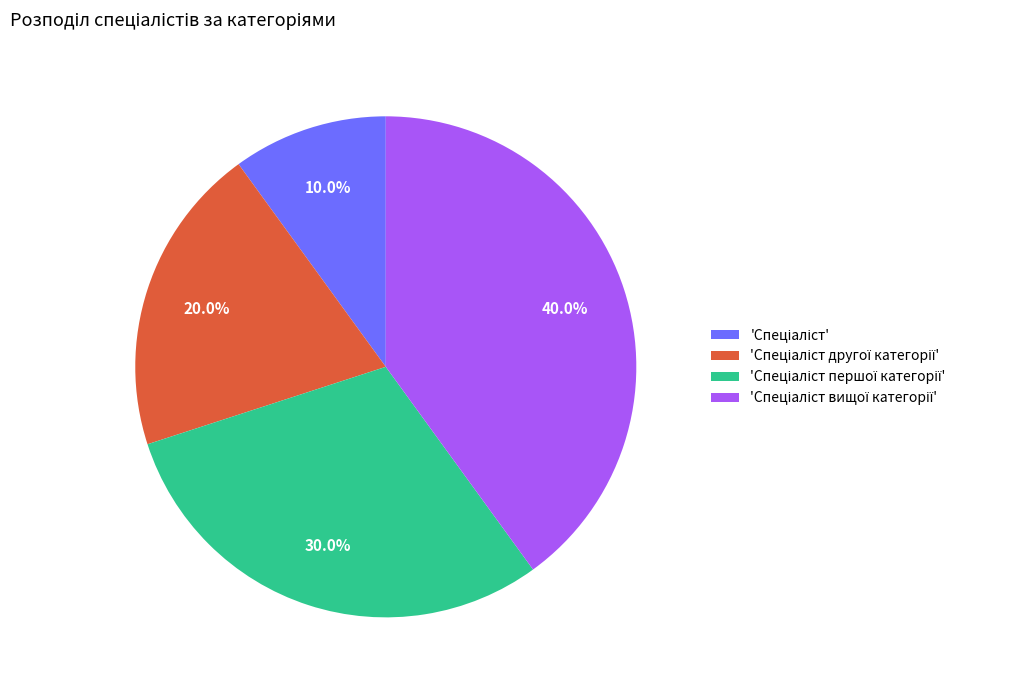

To the nearest percent, what is the average slice percentage?

25%